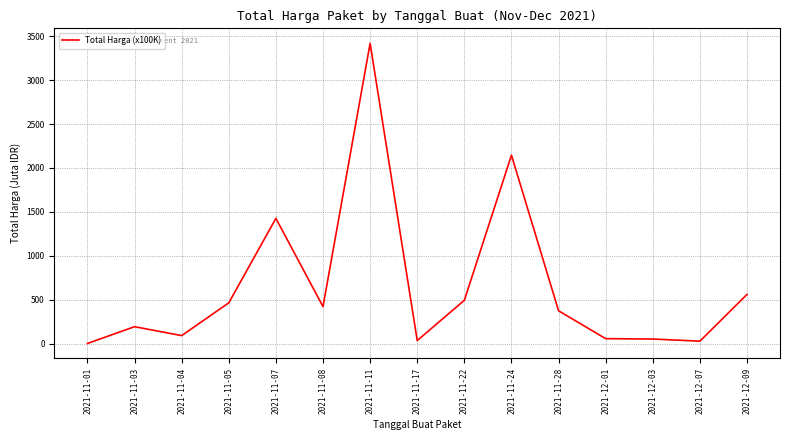

What is the sum of the values at 2021-11-11 and 2021-11-04?

3509.6